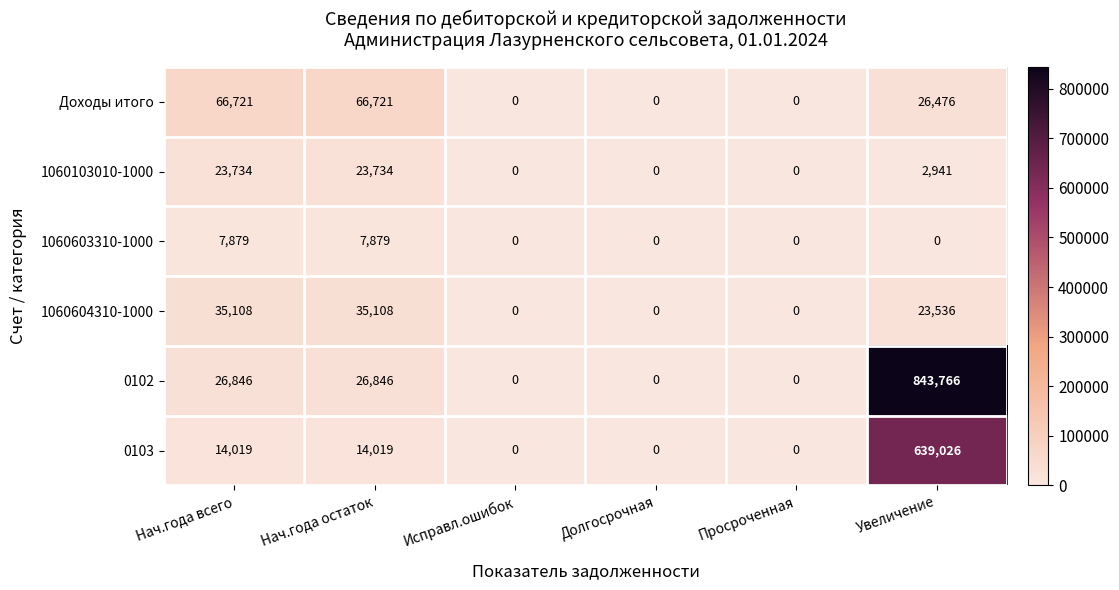

Count the 1060603310-1000 values in the range 0 to 7879.

6